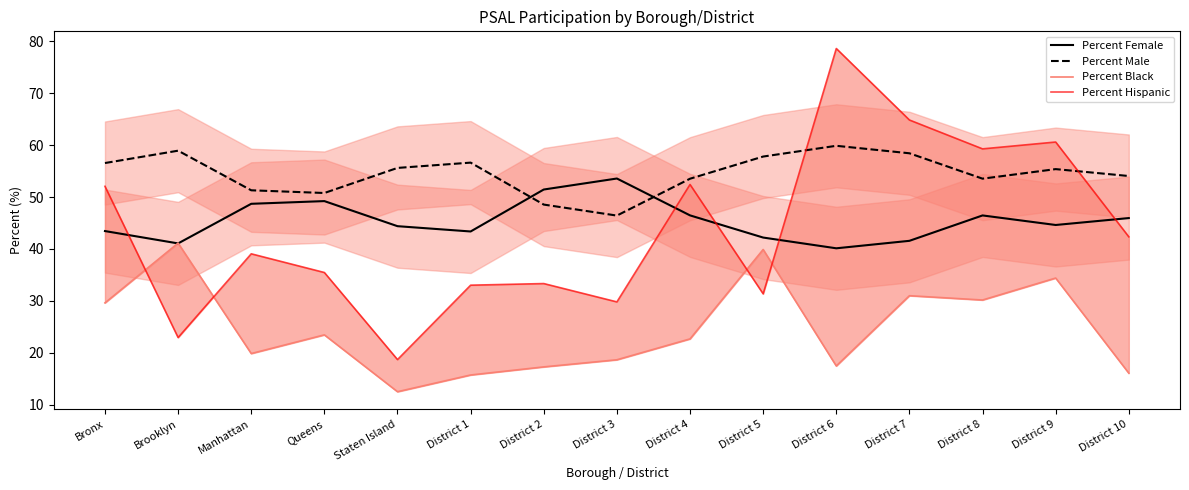

At which category does the chart reach its minimum across all series?

Staten Island